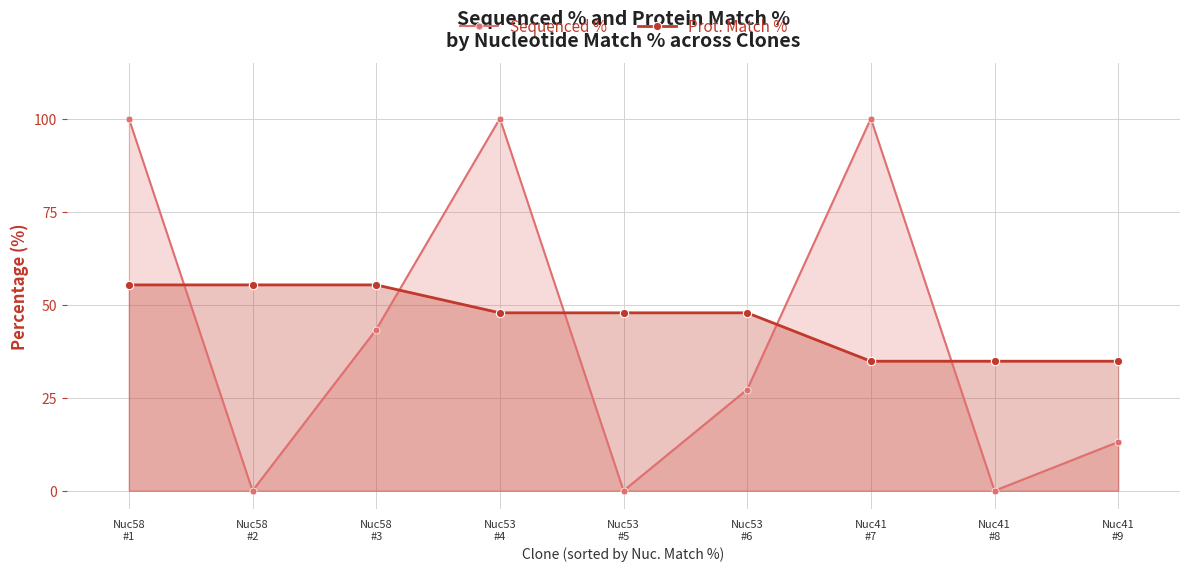

Which series changed the most between Nuc41
#8 and Nuc41
#9?

Sequenced %